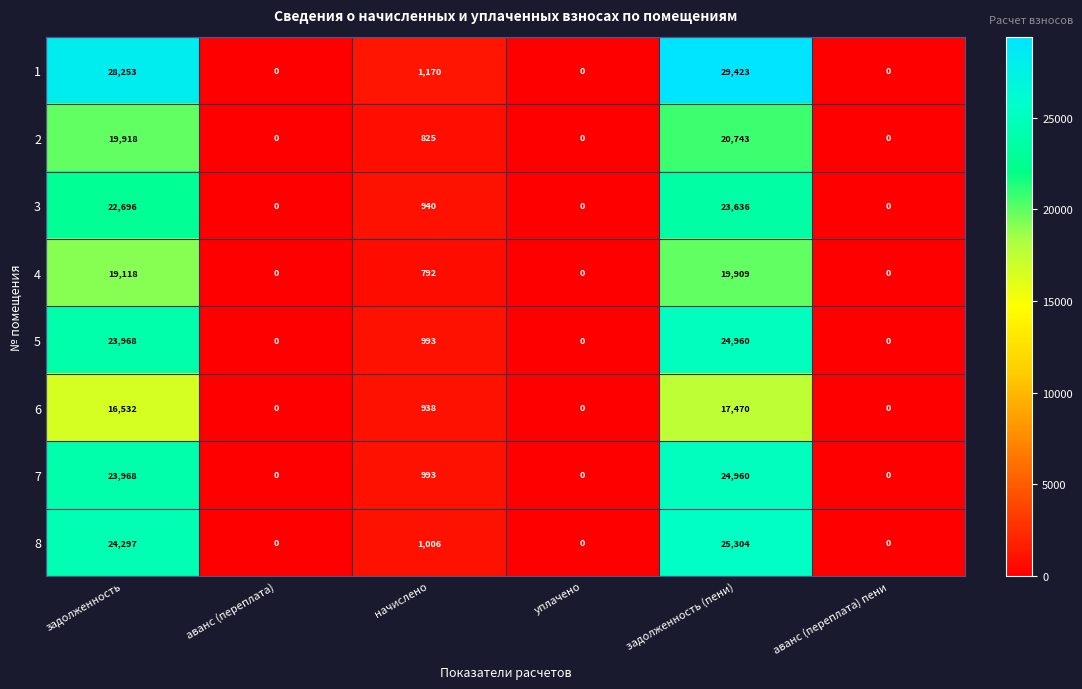

How many data points does each series have?

6